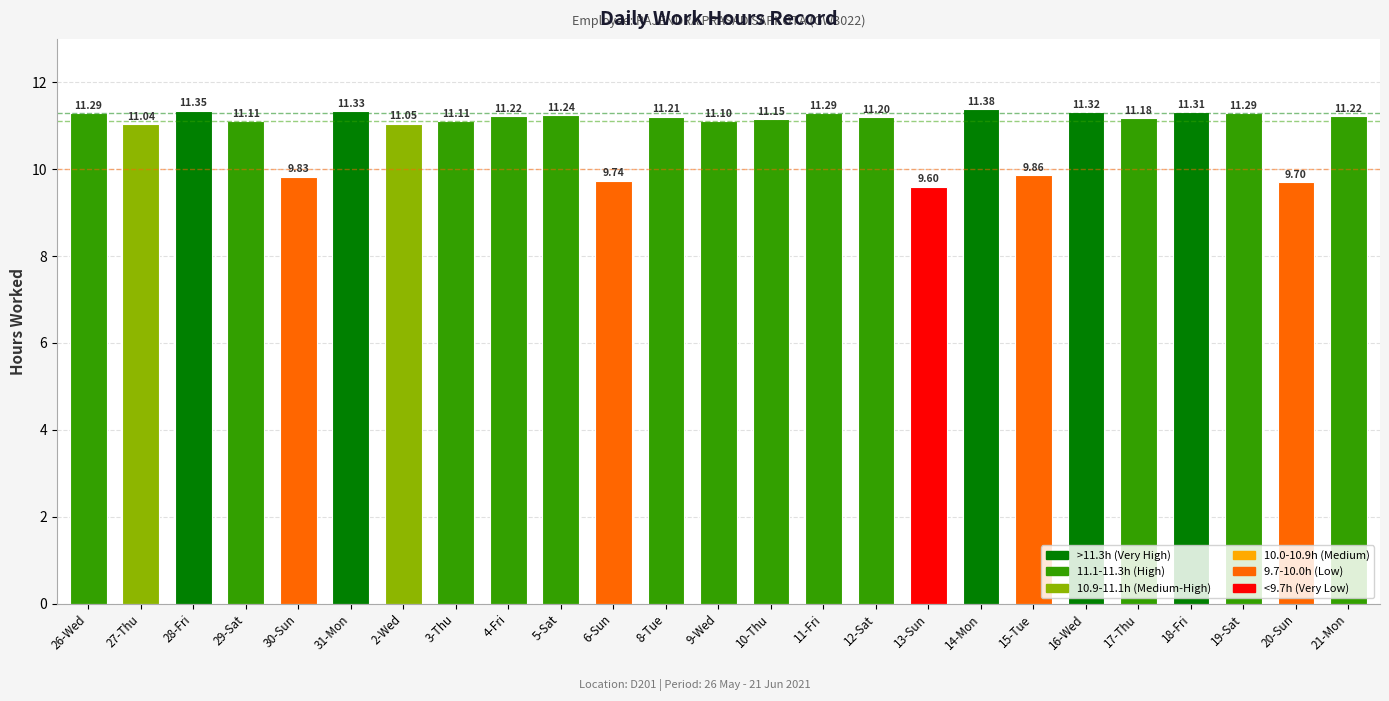

What is the ratio of the value at 3-Thu to the value at 8-Tue?

1.0